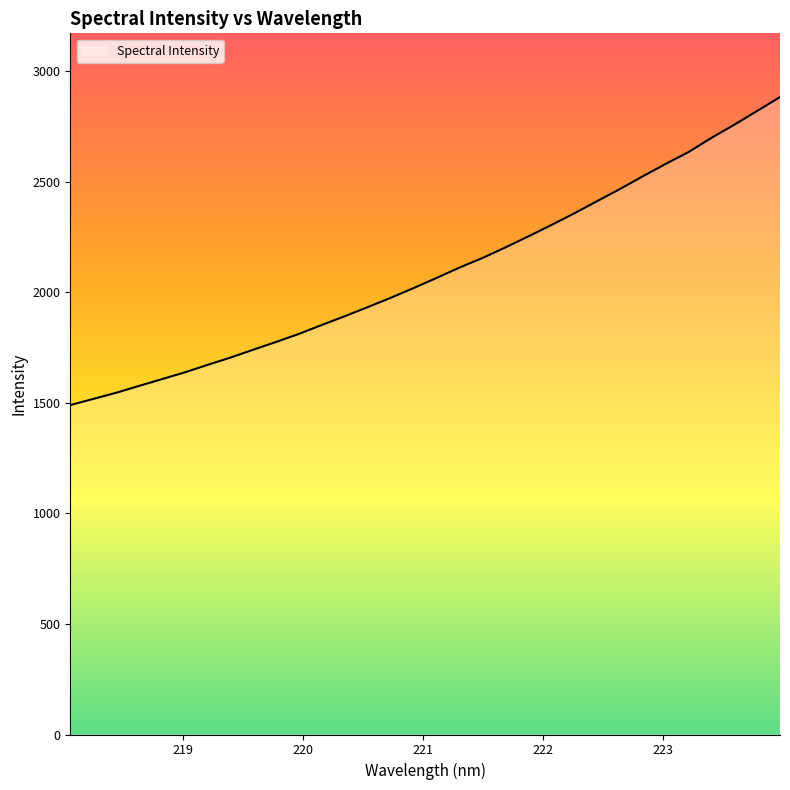

What is the smallest value displayed?

1489.5